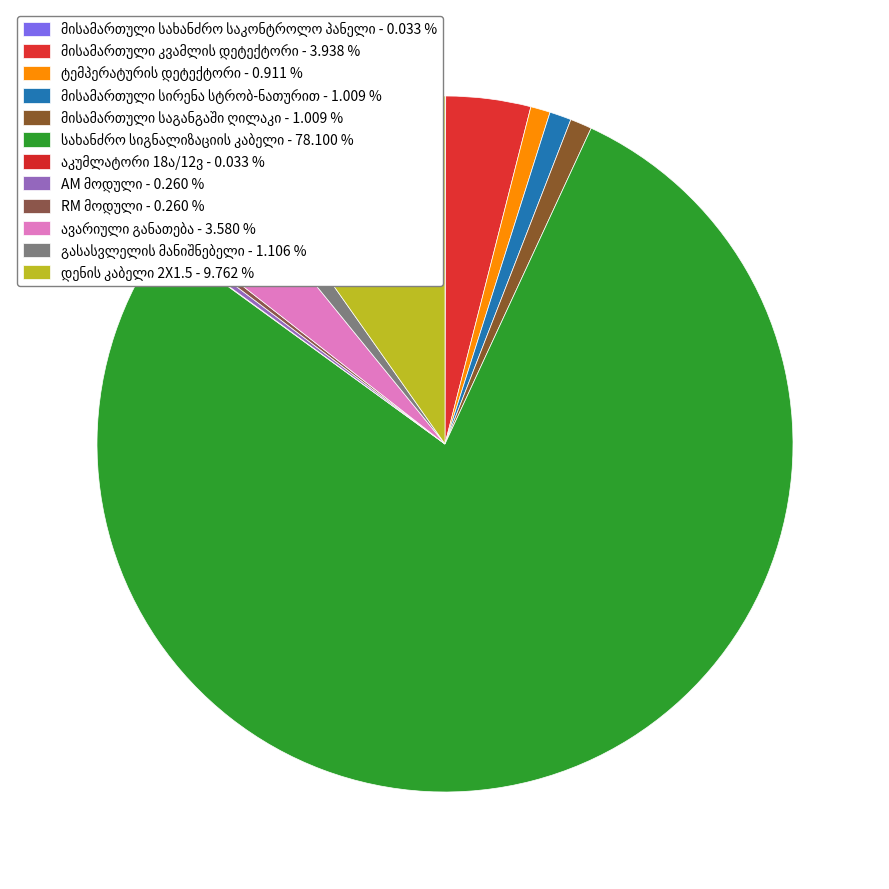

Which slice is the smallest?

მისამართული სახანძრო საკონტროლო პანელი